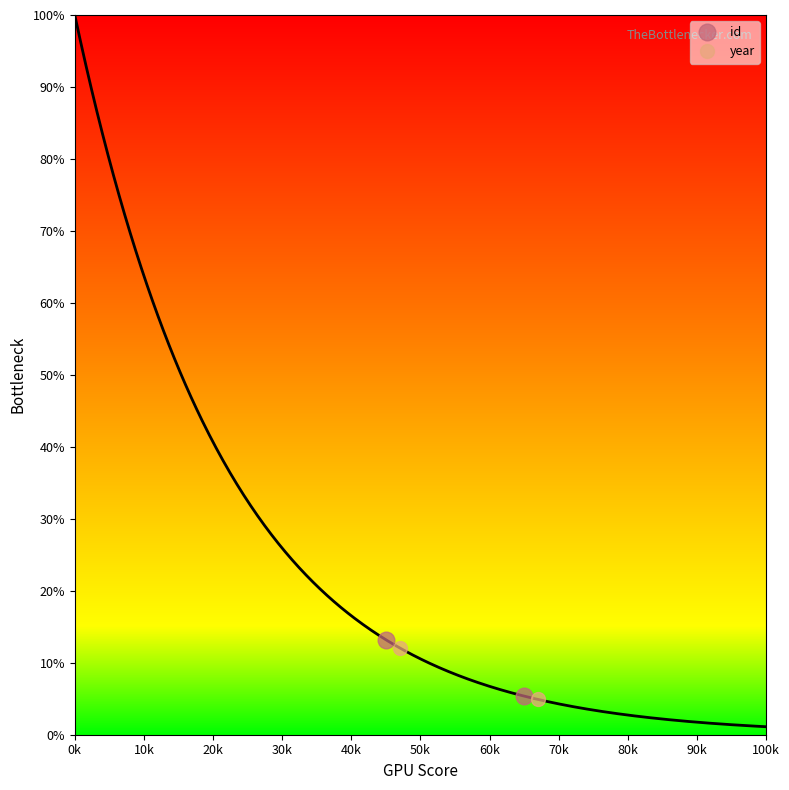

What is the difference between the maximum and minimum values in the year series?

7.2